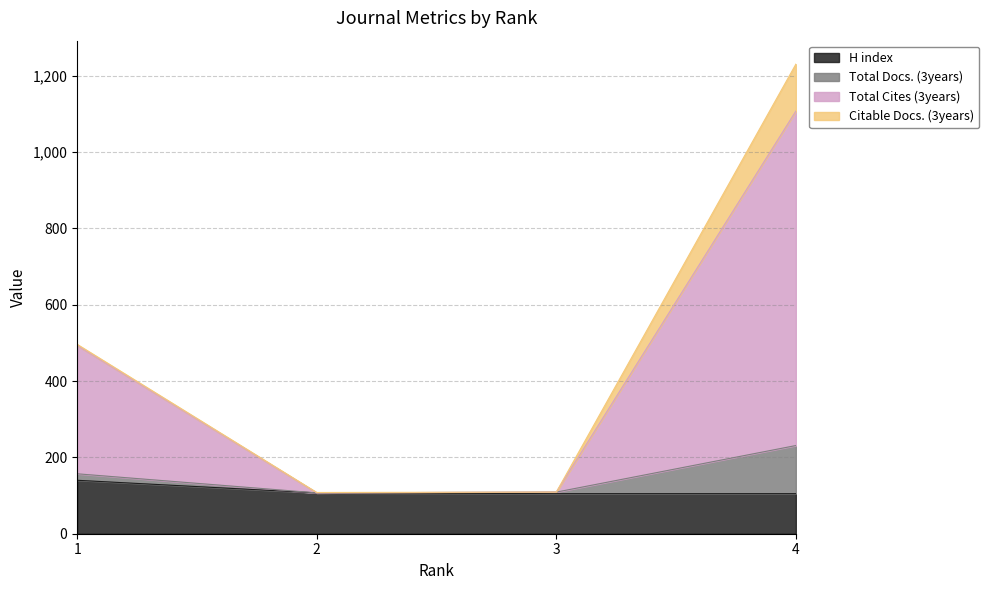

Does the chart display data point markers on the line(s)?

No